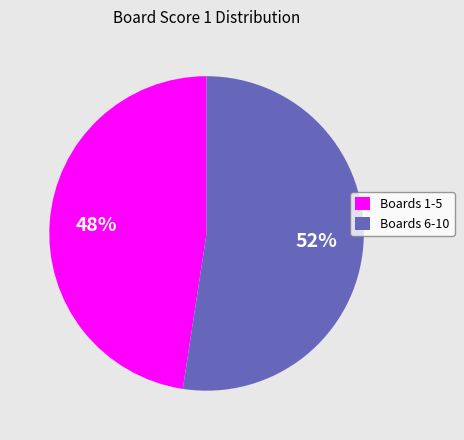

Which slice is the largest?

Boards 6-10